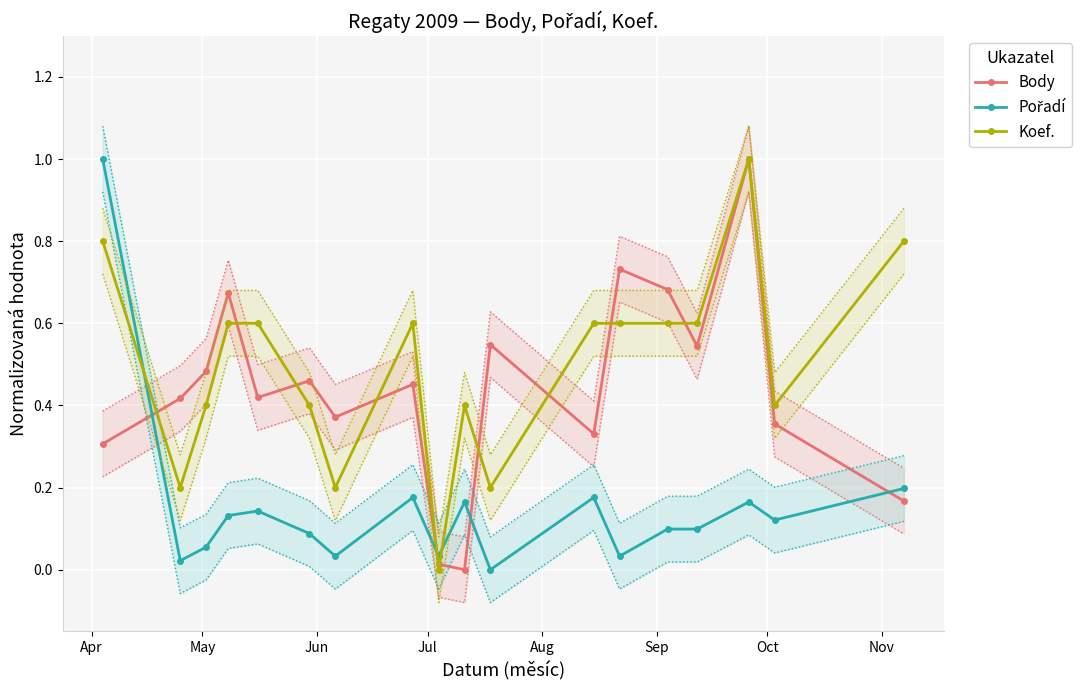

How many Koef. values are between 0 and 1?

18